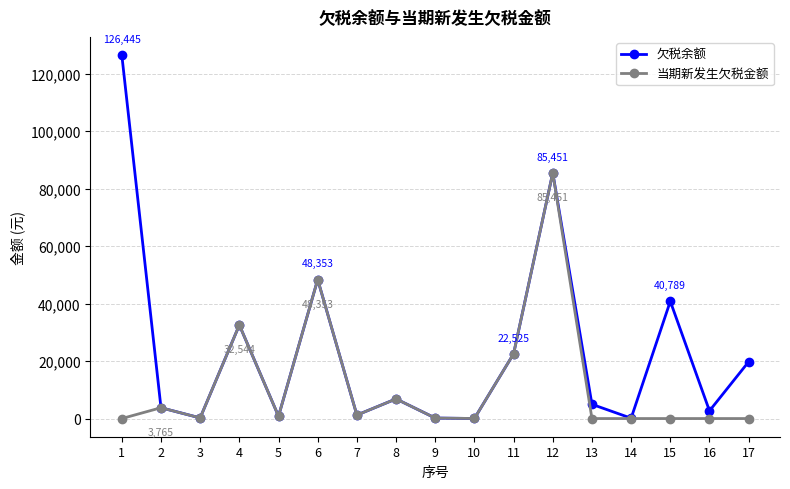

Is the value of 欠税余额 at 8 greater than the value of 当期新发生欠税金额 at 13?

Yes